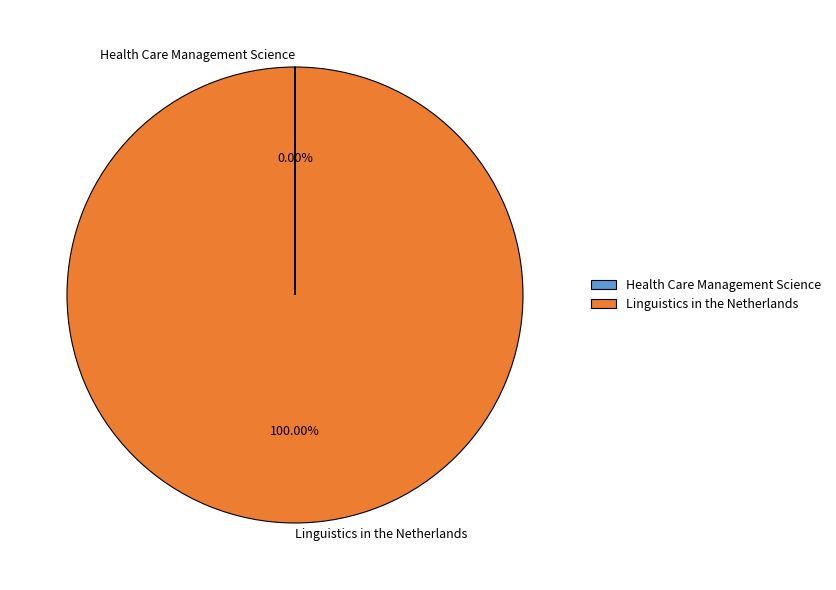

Which slice represents more than half of the pie?

Linguistics in the Netherlands